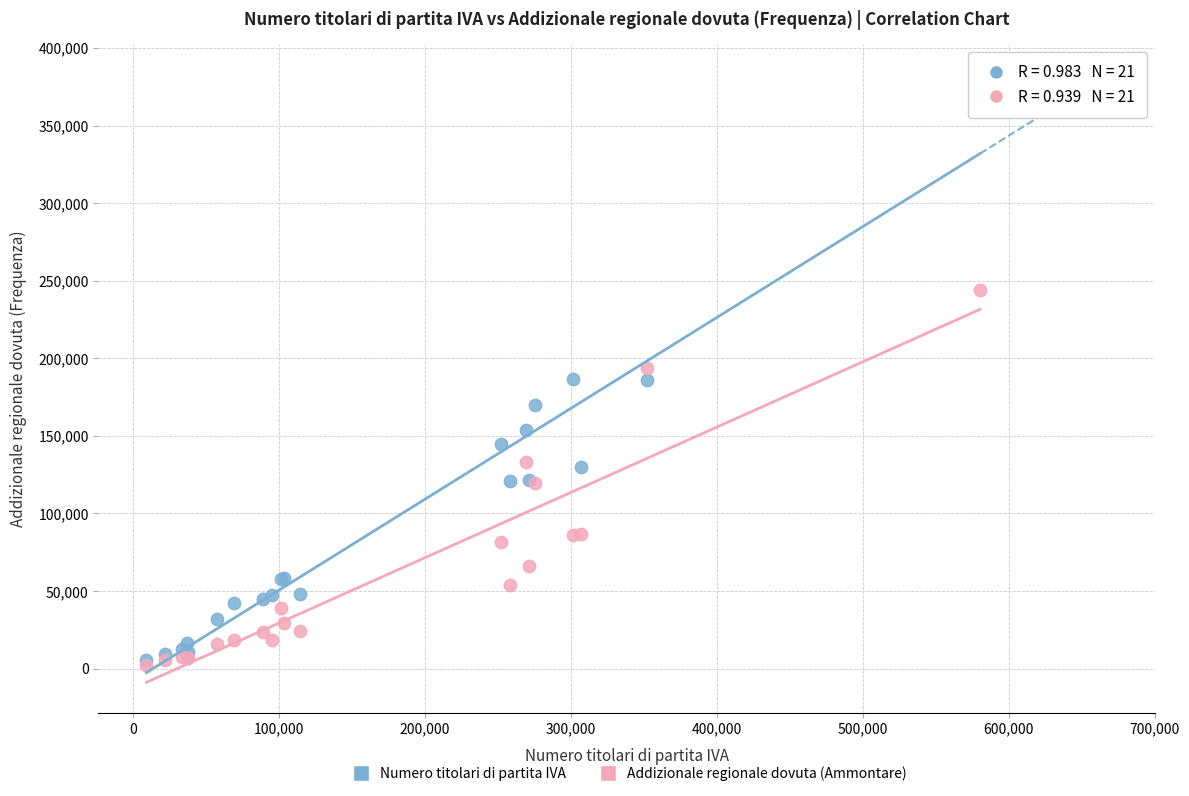

What are all the series names shown in the legend?

Numero titolari di partita IVA, Addizionale regionale dovuta (Ammontare)